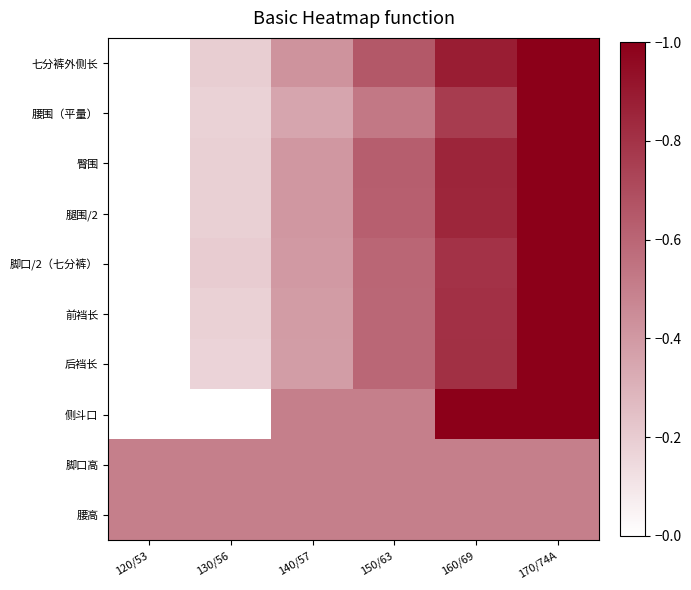

Reading left to right, transcribe all the data shown in this chart.

七分裤外侧长: 120/53=0.0	130/56=0.2	140/57=0.4	150/63=0.7	160/69=0.9	170/74A=1.0
腰围（平量）: 120/53=0.0	130/56=0.2	140/57=0.4	150/63=0.5	160/69=0.8	170/74A=1.0
臀围: 120/53=0.0	130/56=0.2	140/57=0.4	150/63=0.6	160/69=0.9	170/74A=1.0
腿围/2: 120/53=0.0	130/56=0.2	140/57=0.4	150/63=0.6	160/69=0.8	170/74A=1.0
脚口/2（七分裤）: 120/53=0.0	130/56=0.2	140/57=0.4	150/63=0.6	160/69=0.8	170/74A=1.0
前裆长: 120/53=0.0	130/56=0.2	140/57=0.4	150/63=0.6	160/69=0.8	170/74A=1.0
后裆长: 120/53=0.0	130/56=0.2	140/57=0.4	150/63=0.6	160/69=0.8	170/74A=1.0
侧斗口: 120/53=0.0	130/56=0.0	140/57=0.5	150/63=0.5	160/69=1.0	170/74A=1.0
脚口高: 120/53=0.5	130/56=0.5	140/57=0.5	150/63=0.5	160/69=0.5	170/74A=0.5
腰高: 120/53=0.5	130/56=0.5	140/57=0.5	150/63=0.5	160/69=0.5	170/74A=0.5